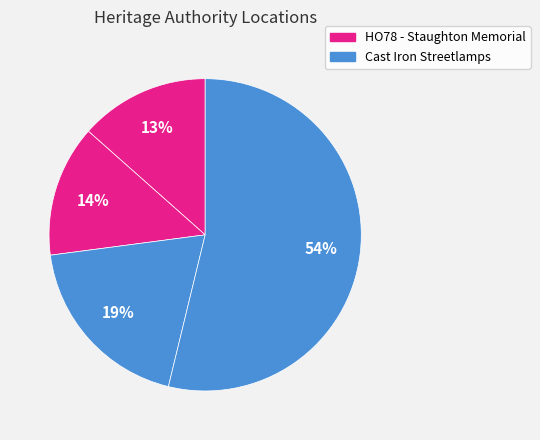

How many slices are in this pie chart?

4